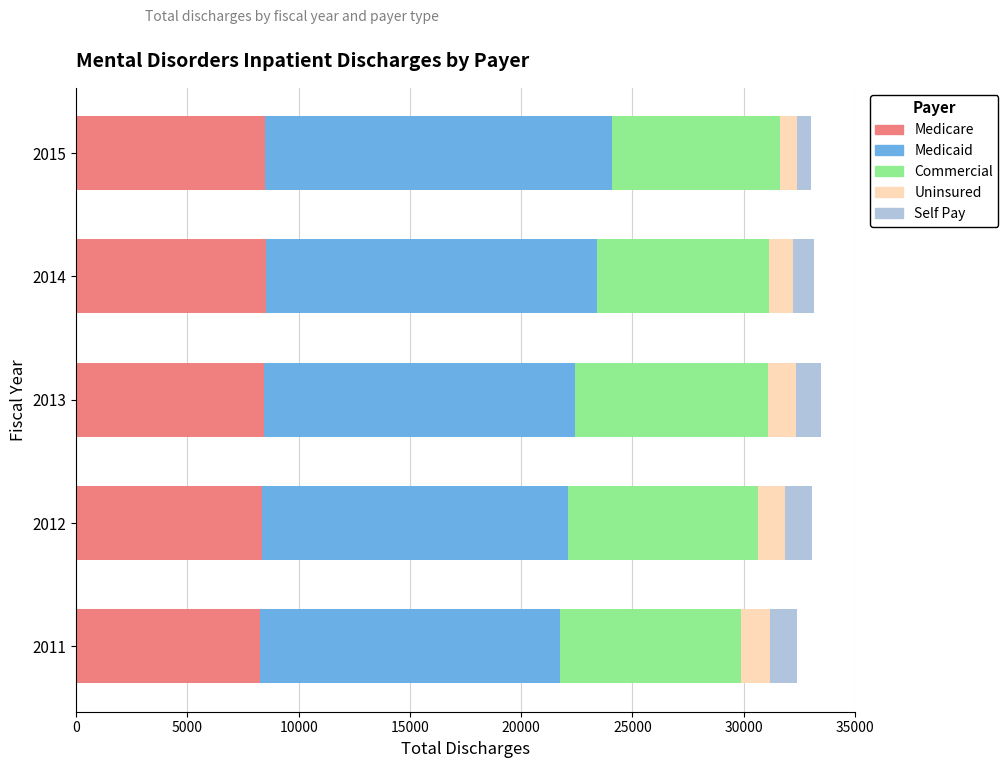

True or false: Medicare has a value of 11956 at 2013.

False